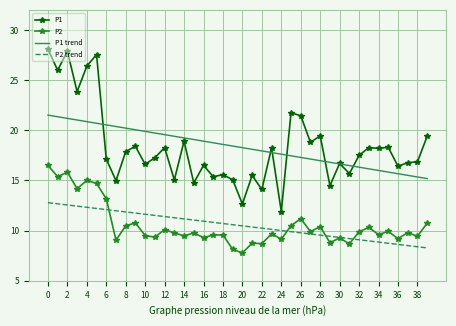

What is the average value of the P1 trend series?

18.3